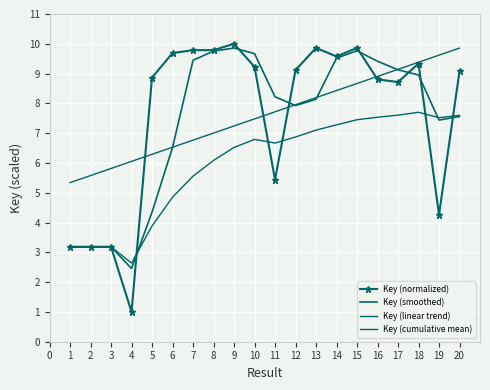

How many values in the Key (linear trend) series are below 7?

7